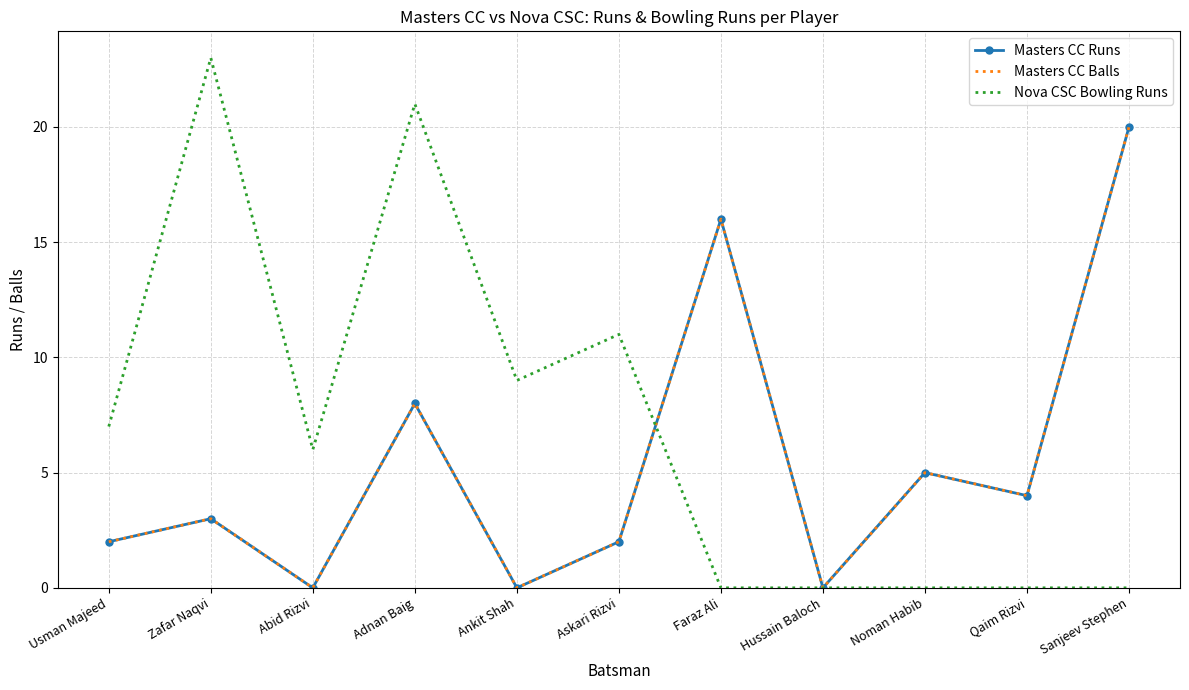

True or false: Masters CC Runs and Masters CC Balls cross at least once.

False